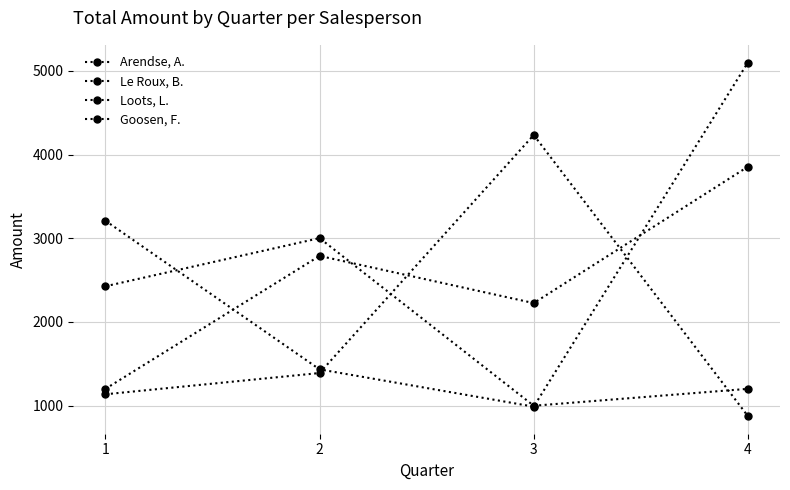

Rank the series by their maximum value, from highest to lowest.

Goosen, F., Le Roux, B., Arendse, A., Loots, L.